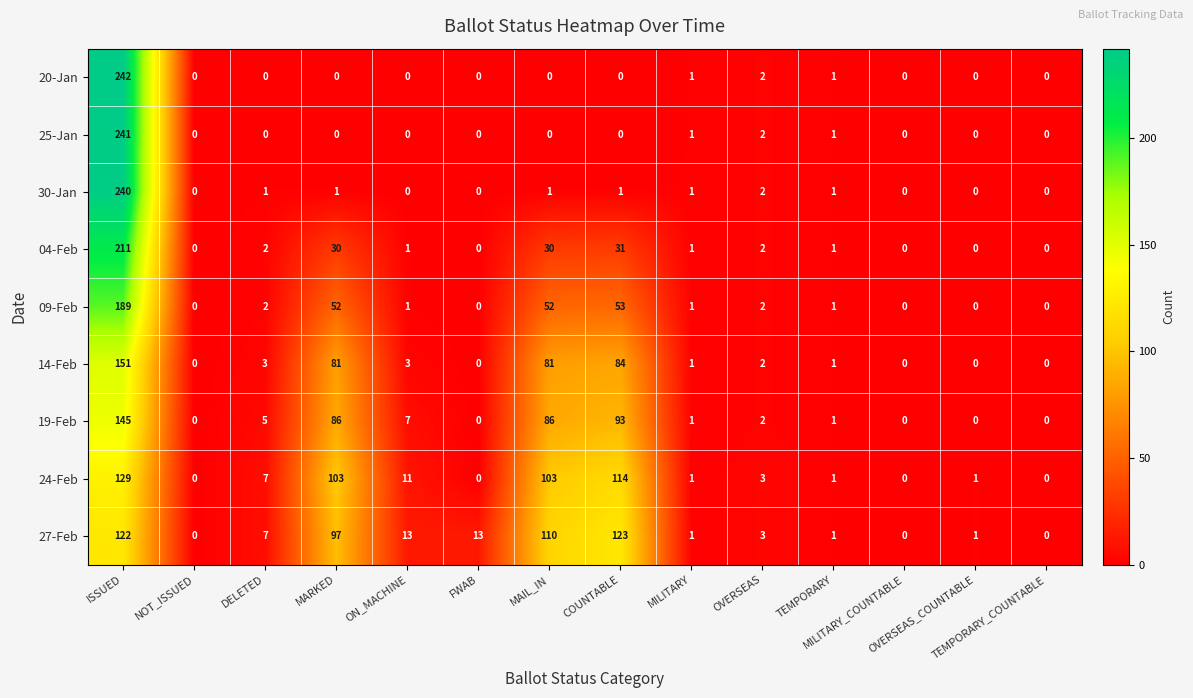

What is the maximum value for 30-Jan?

240